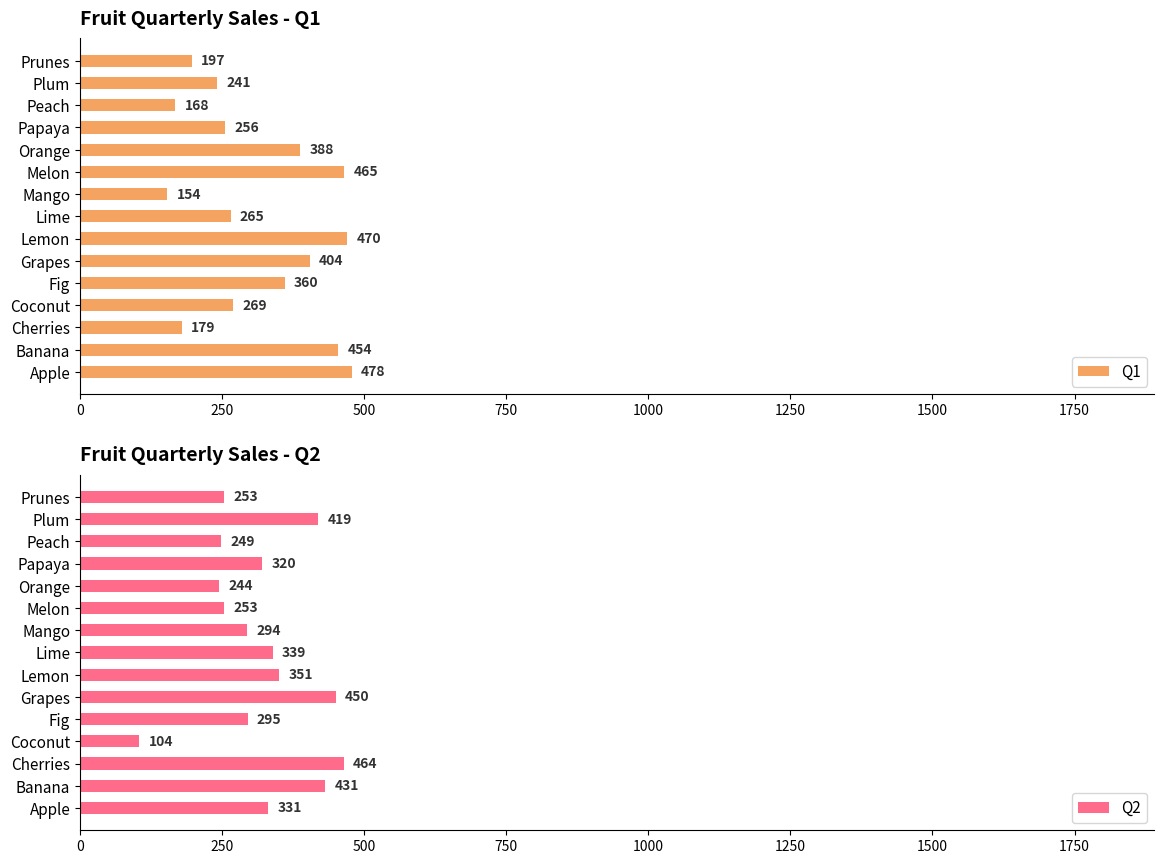

What is the difference between the maximum and minimum values in the Q2 series?

360